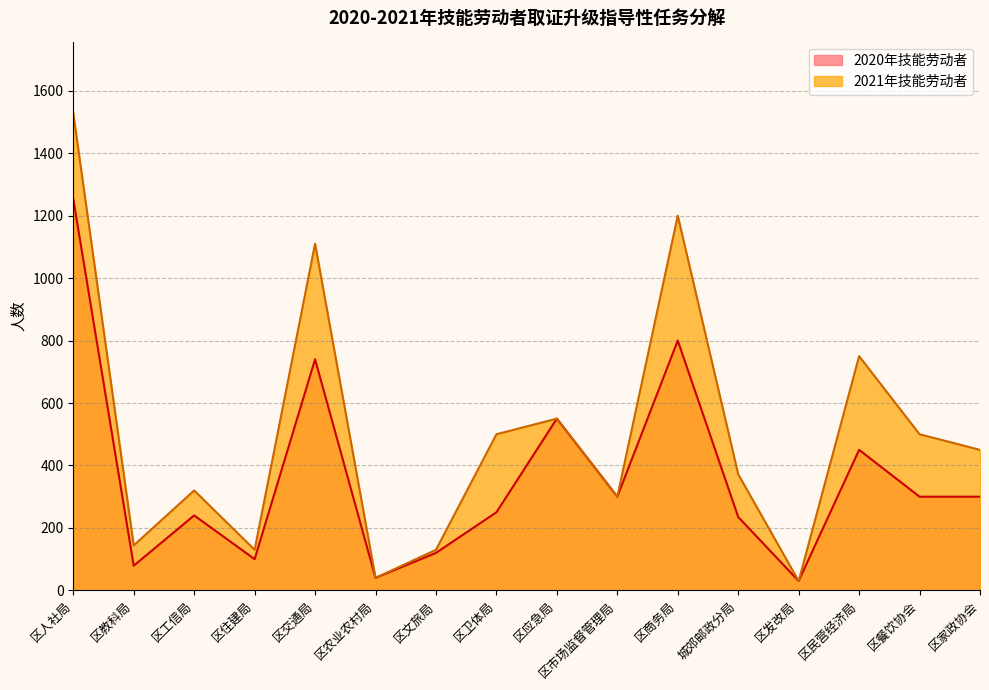

True or false: 2020年技能劳动者 has more than 2 points higher than both neighbors.

True